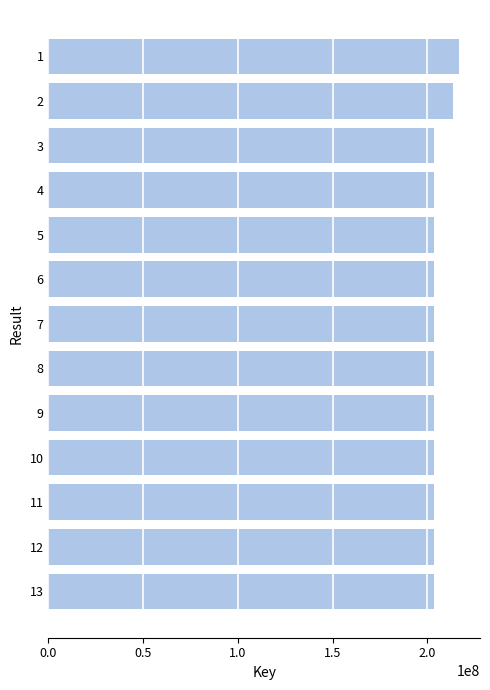

What is the sum of all values?

2666370970